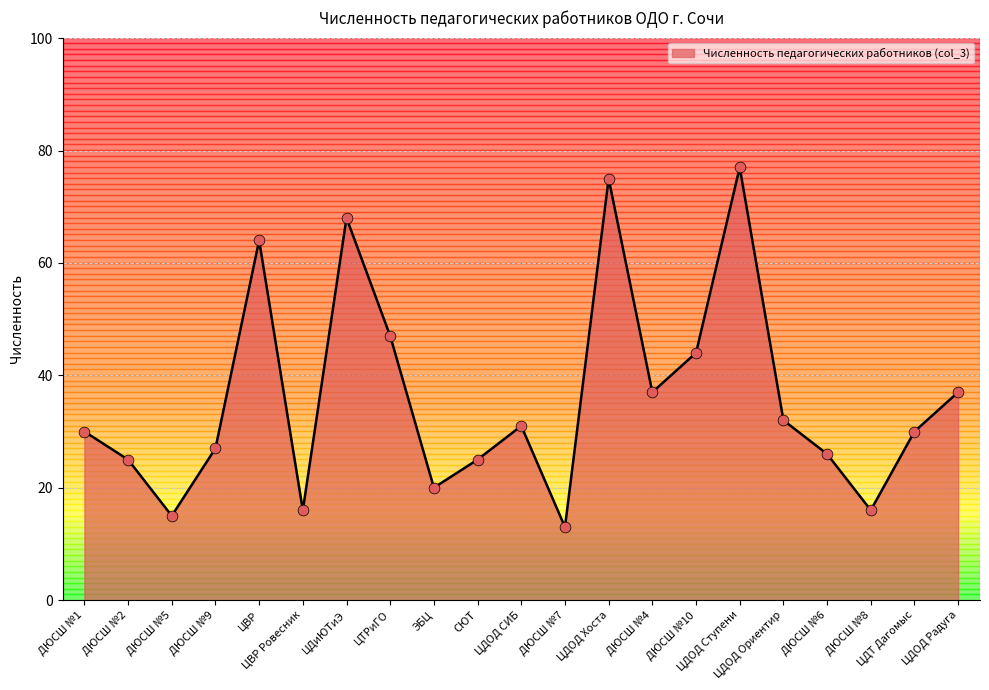

Which has a higher value, ЦДОД Ступени or ЦТРиГО?

ЦДОД Ступени